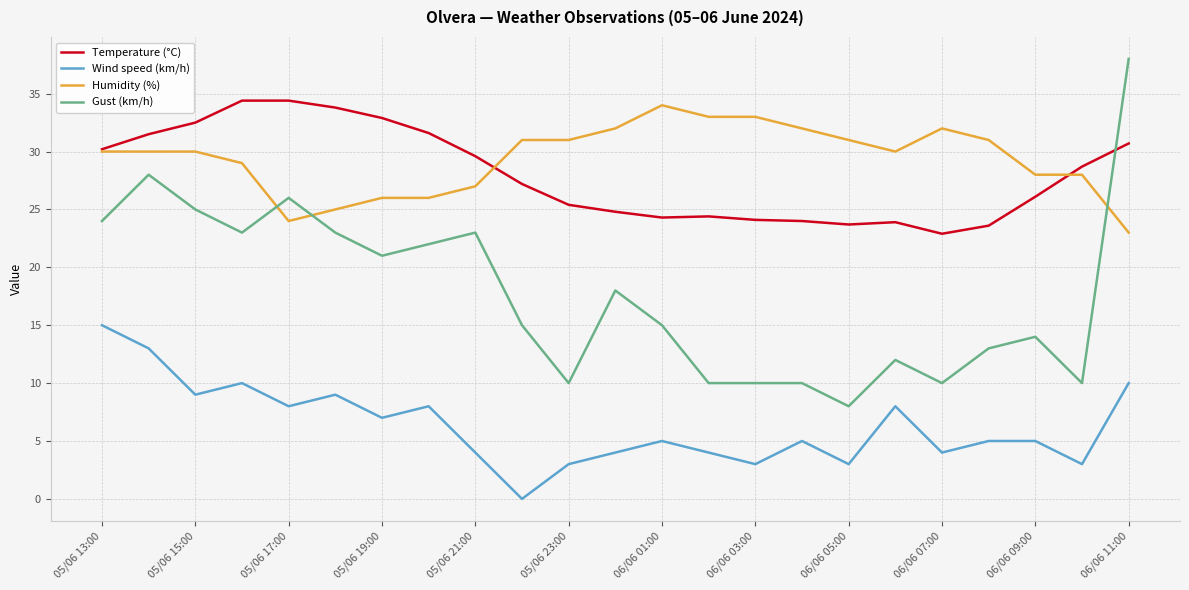

Which series has the widest spread of values?

Gust (km/h)